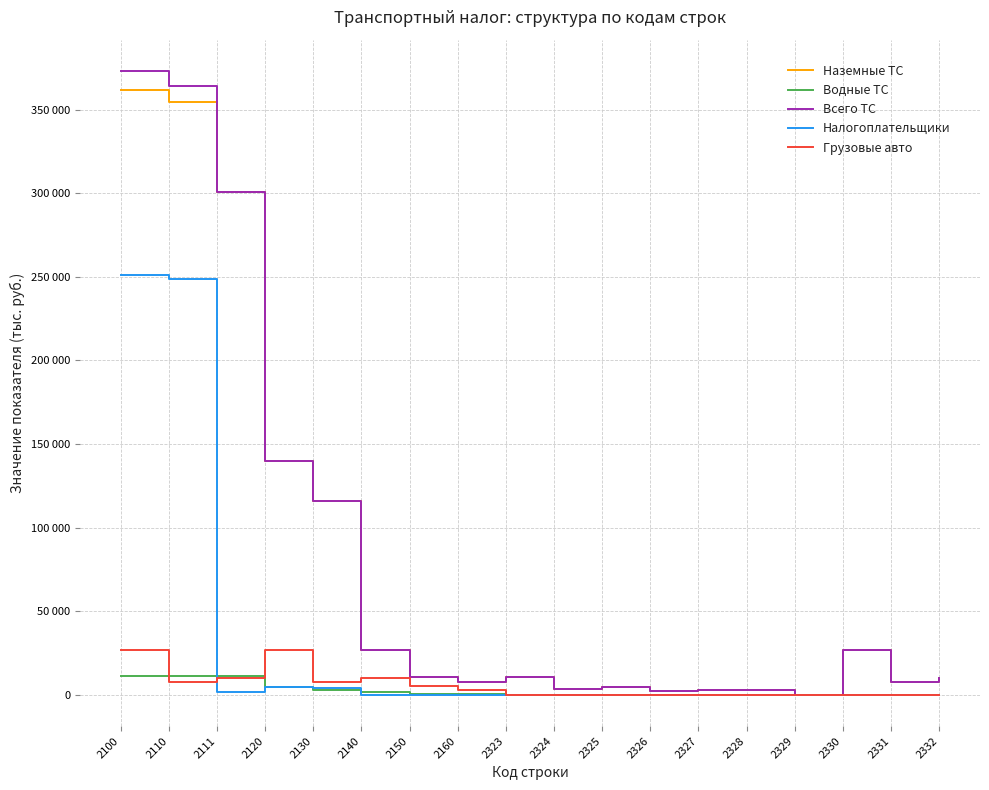

The value of Наземные ТС at 2323 is 5026. True or false?

False